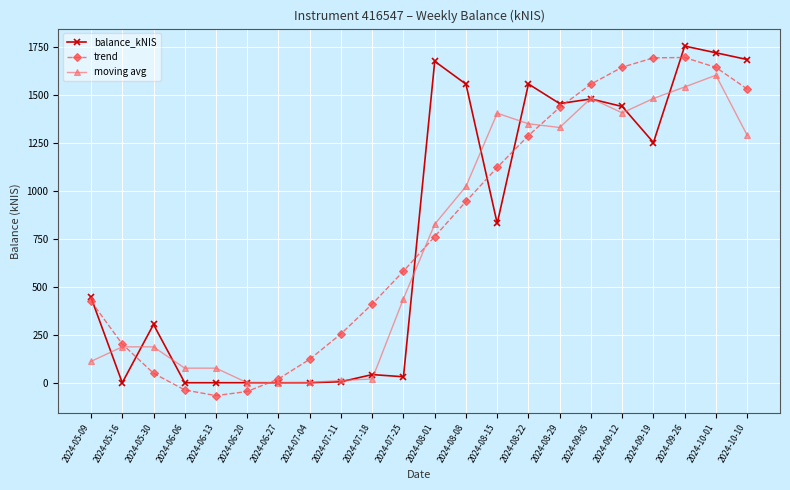

The value of balance_kNIS at 2024-06-20 is 0.1. True or false?

True